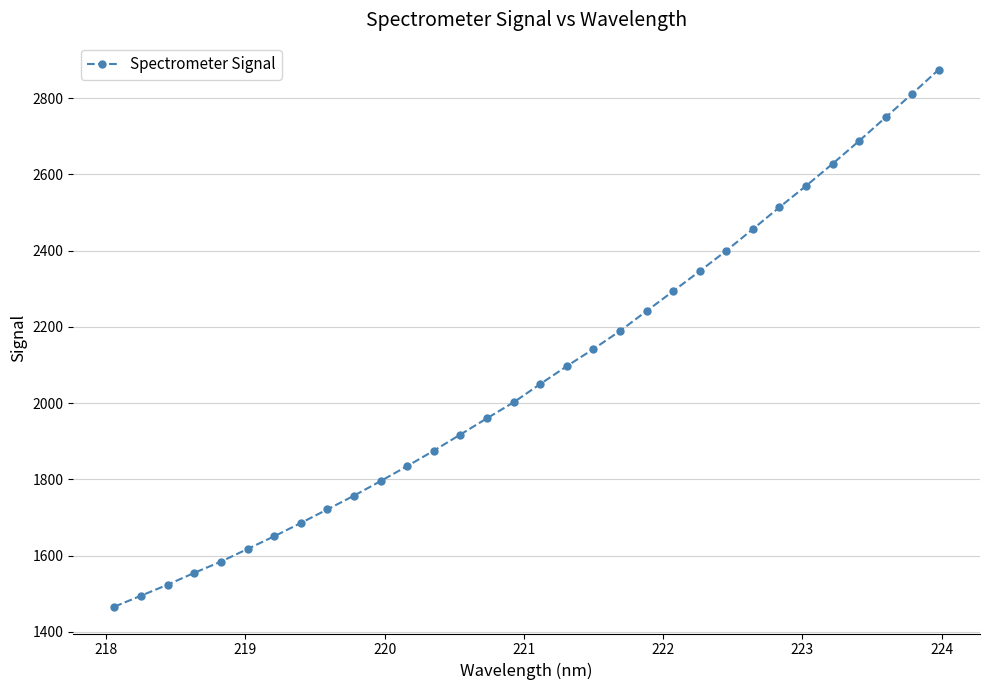

What is the smallest value displayed?

1466.2